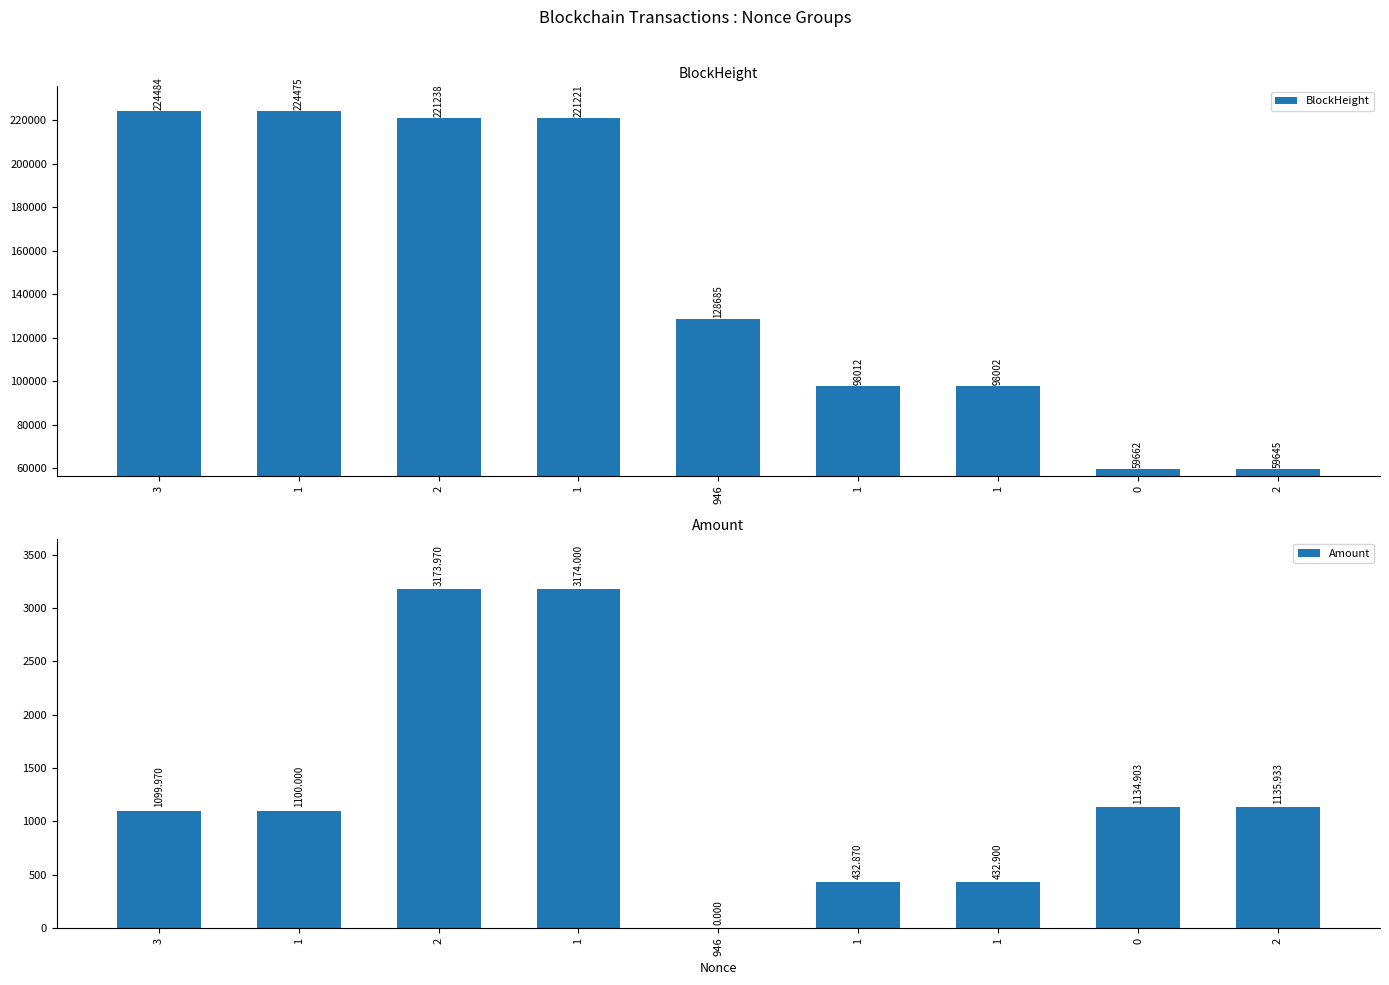

Reading right to left, list all the values displayed in this chart.

BlockHeight: 2=59645.0	0=59662.0	1=98002.0	1=98012.0	946=128685.0	1=221221.0	2=221238.0	1=224475.0	3=224484.0
Amount: 2=1135.9	0=1134.9	1=432.9	1=432.9	946=0.0	1=3174.0	2=3174.0	1=1100.0	3=1100.0